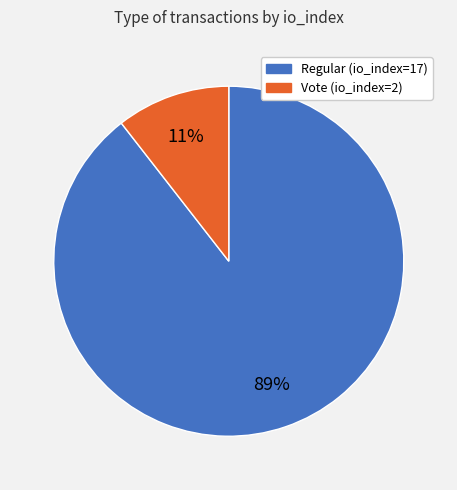

Do Regular (io_index=17) and Vote (io_index=2) together represent more than half of the pie?

Yes